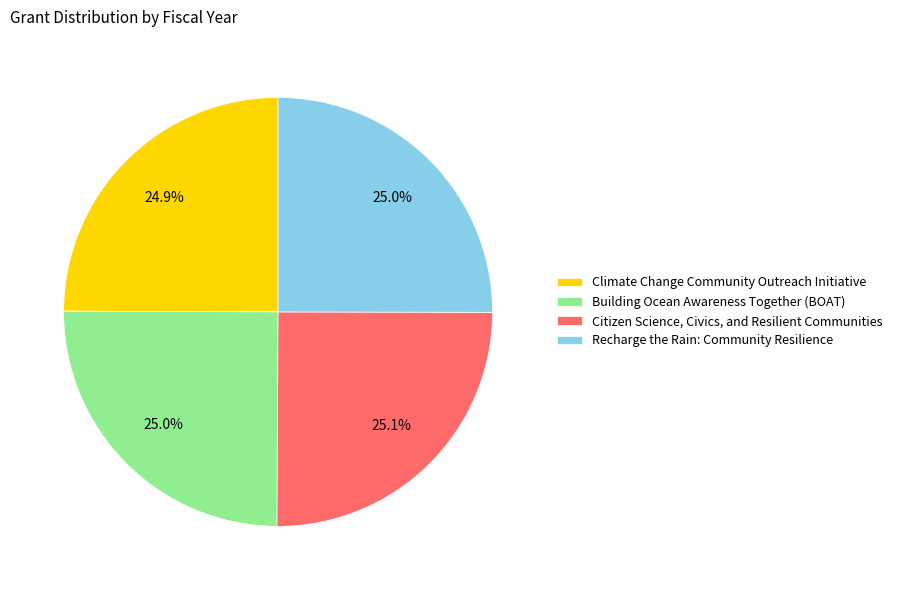

Is it true that Building Ocean Awareness Together (BOAT) is 25% of the pie?

True